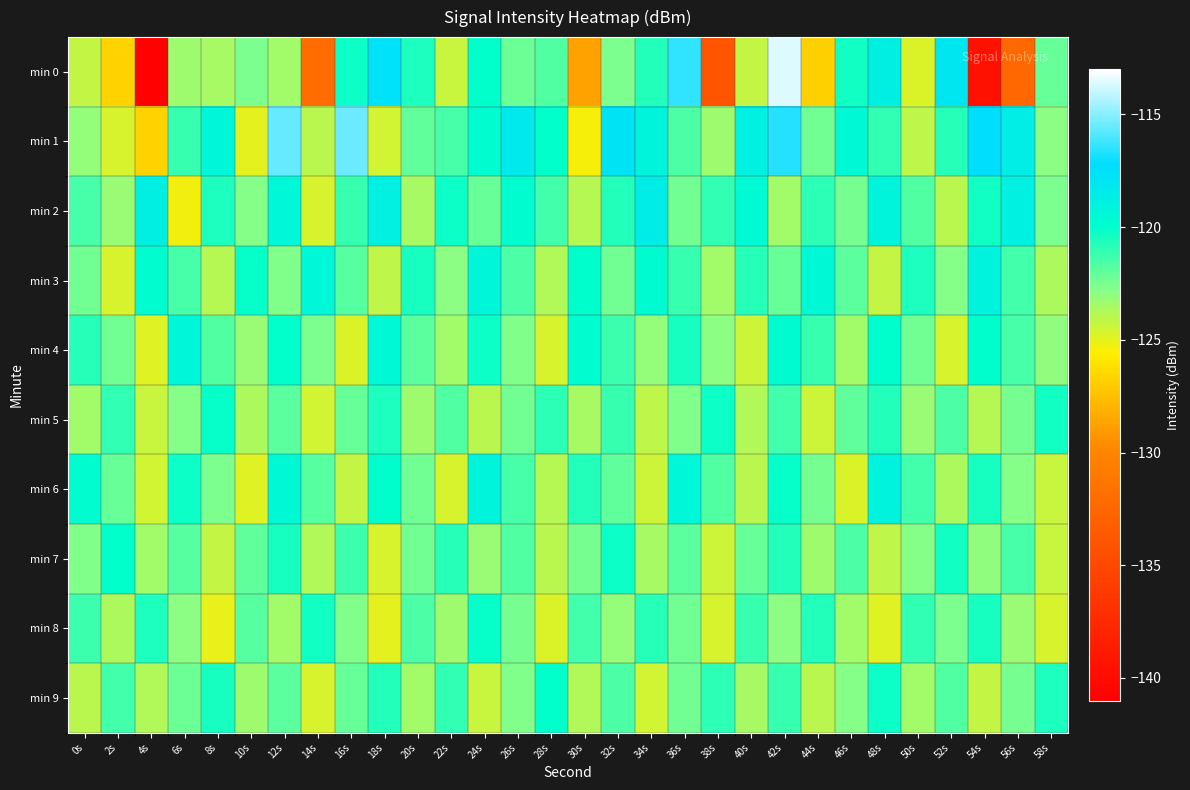

Between 50s and 16s, which is larger?

16s